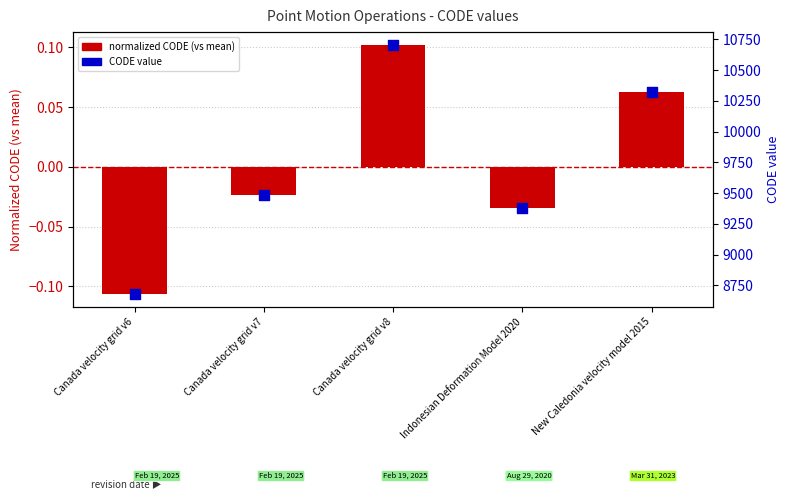

Which series has the widest spread of Y values?

CODE value